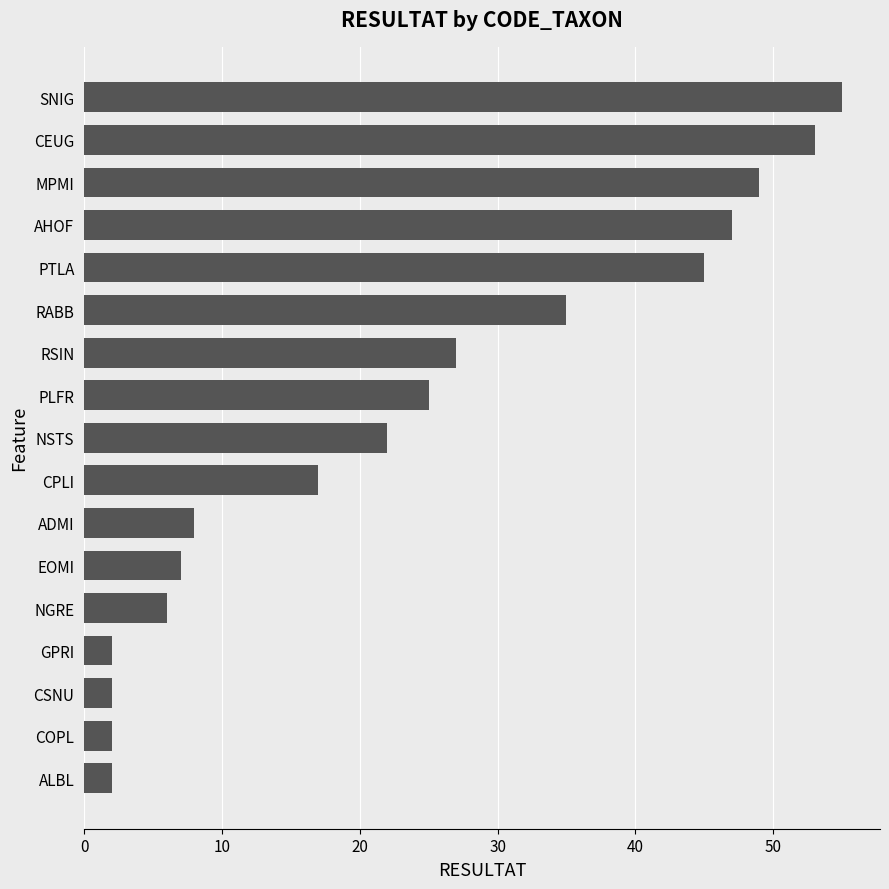

Reading bottom to top, list all the values displayed in this chart.

ALBL=2	COPL=2	CSNU=2	GPRI=2	NGRE=6	EOMI=7	ADMI=8	CPLI=17	NSTS=22	PLFR=25	RSIN=27	RABB=35	PTLA=45	AHOF=47	MPMI=49	CEUG=53	SNIG=55